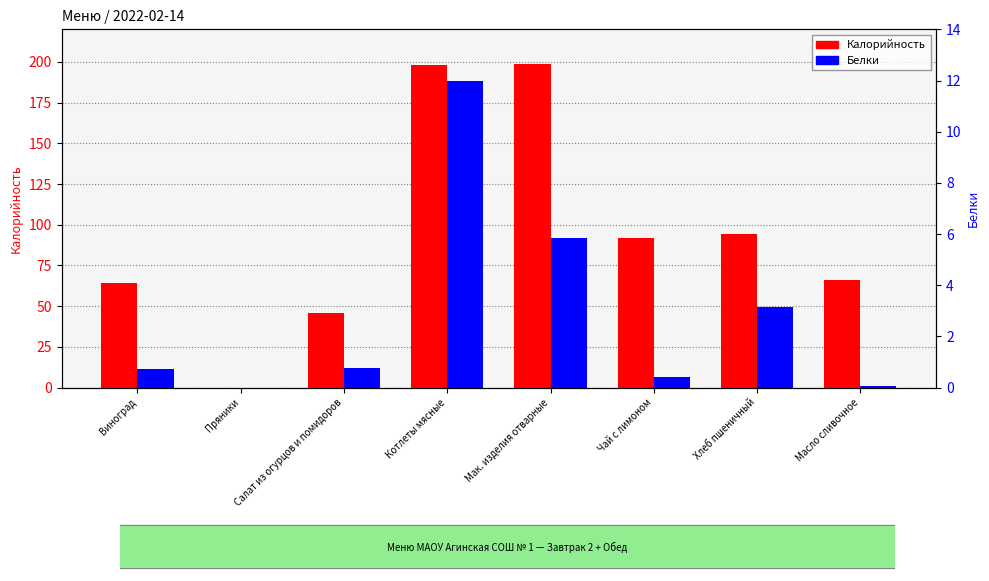

Read the Белки value at Чай с лимоном.

0.4